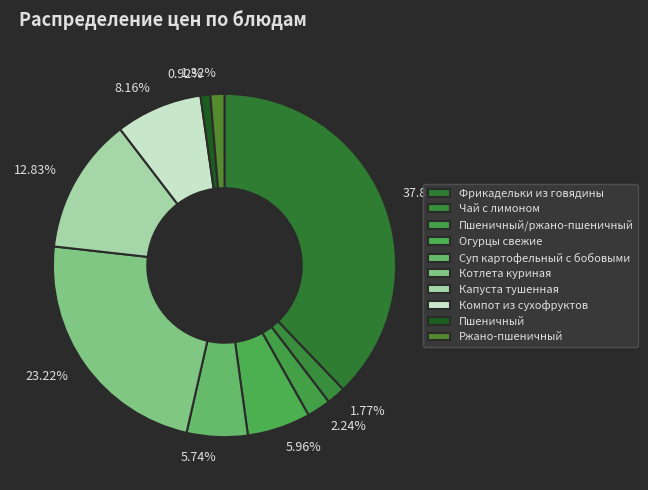

What is the ratio of the value at Огурцы свежие to the value at Пшеничный?

6.5